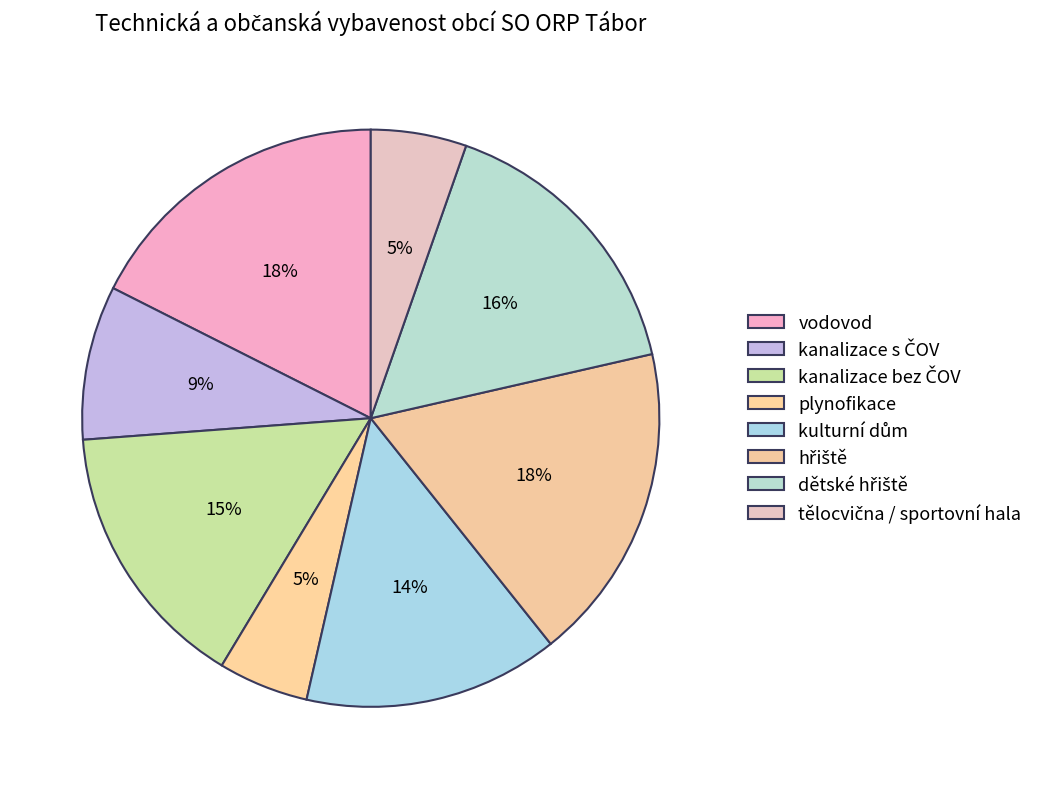

Which has a higher value, kanalizace s ČOV or hřiště?

hřiště